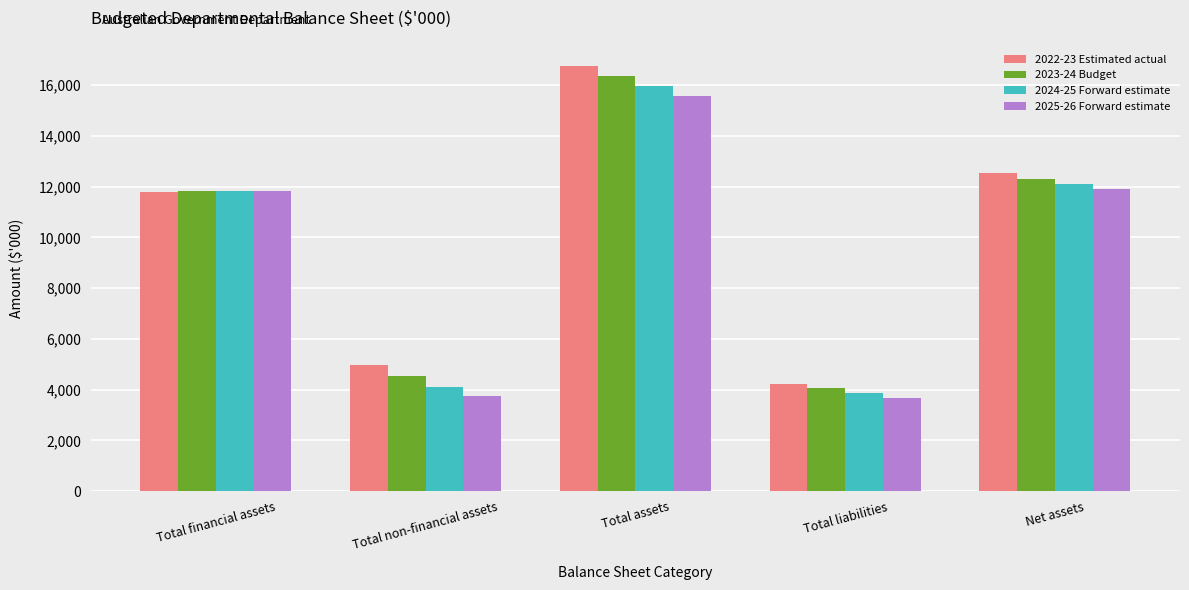

How many groups of bars are there?

5